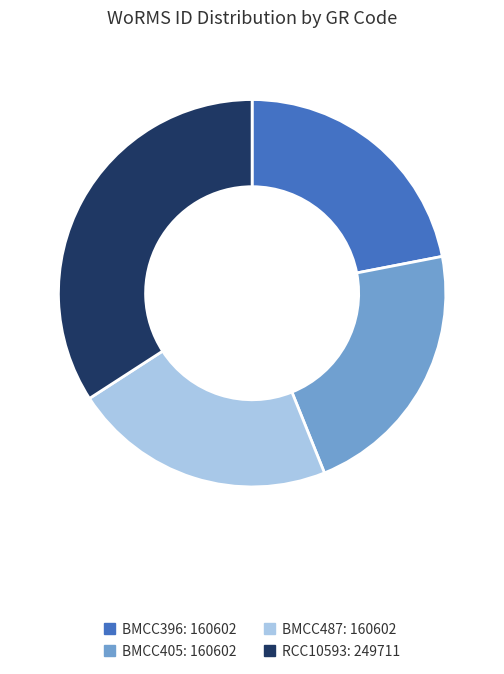

Approximately how many times larger is the value at RCC10593 compared to BMCC487?

1.6